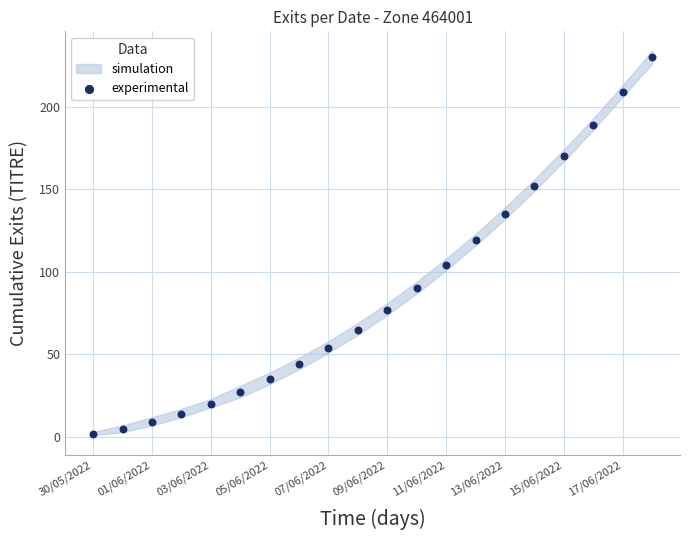

What is the range of Y values (max minus min)?

228